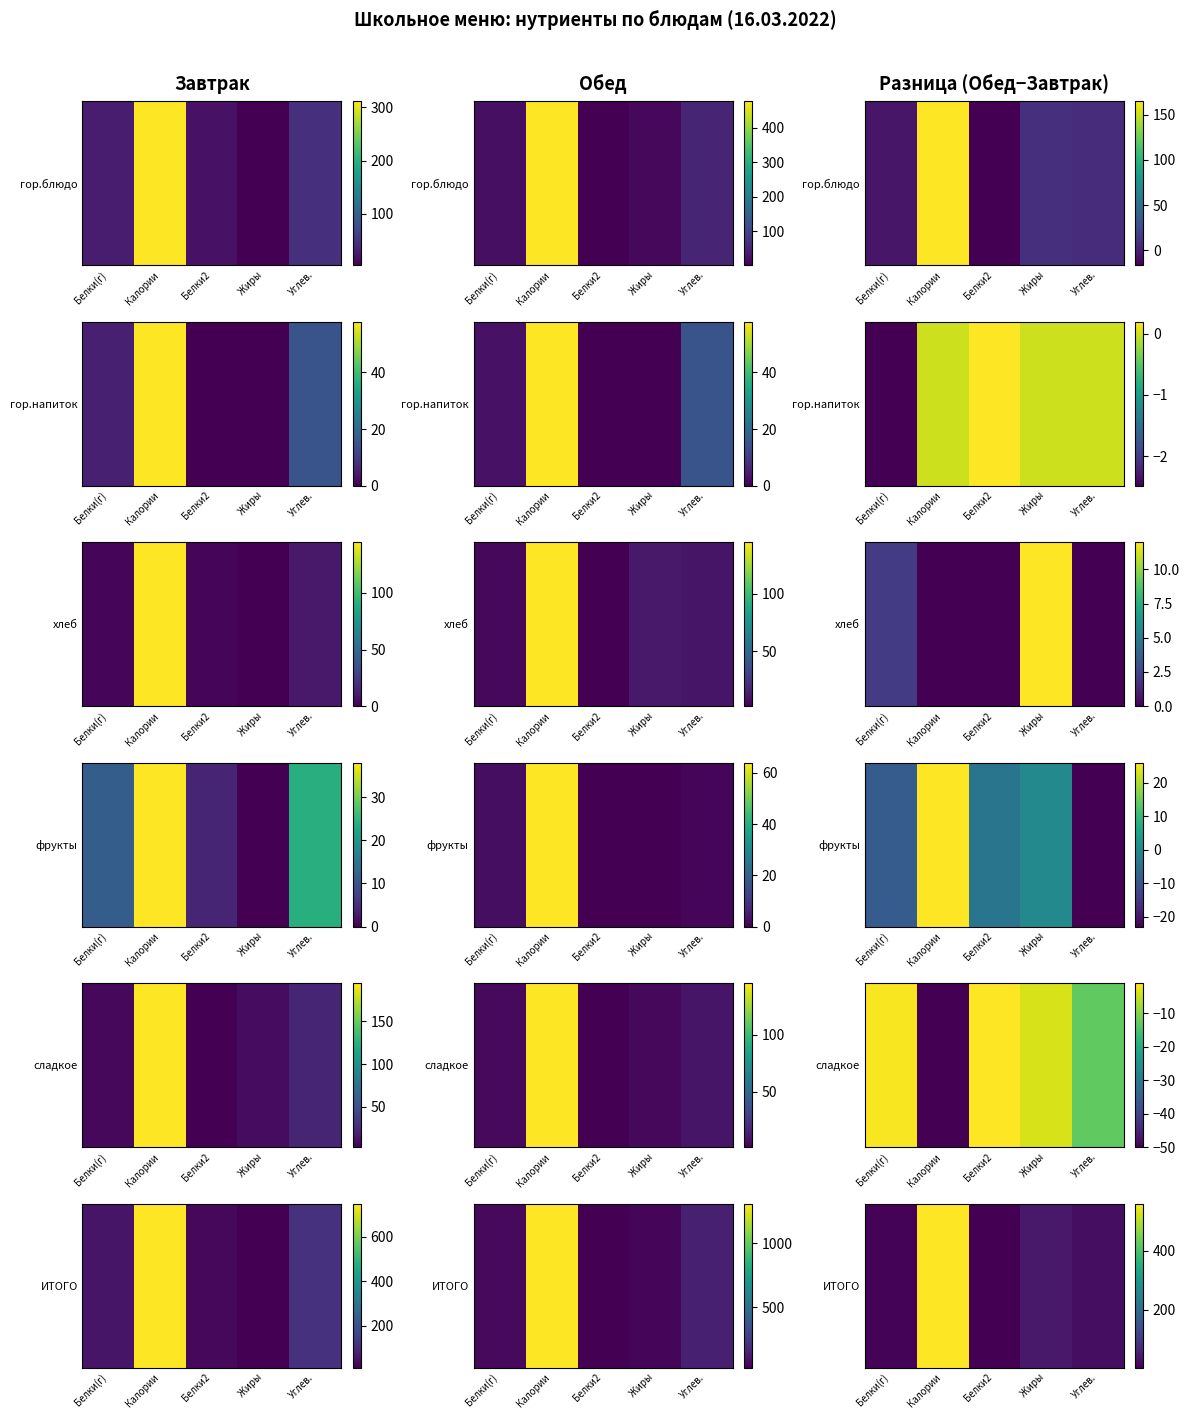

How many distinct data groups are displayed?

1